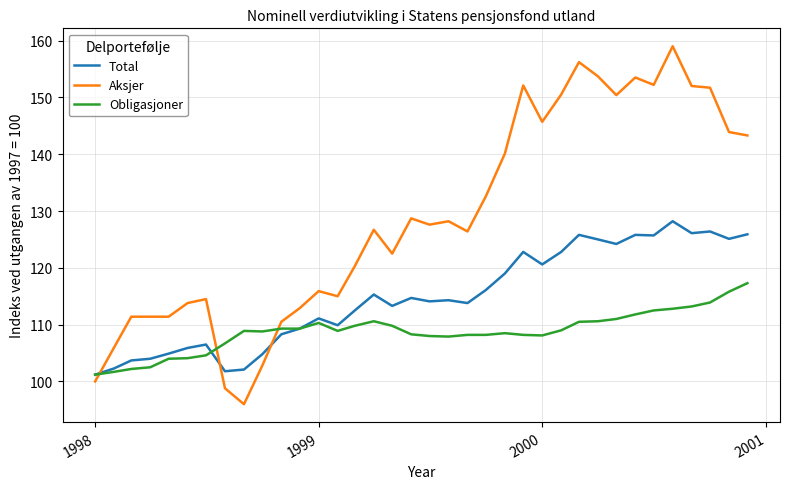

Rank the series by their maximum value, from lowest to highest.

Obligasjoner, Total, Aksjer